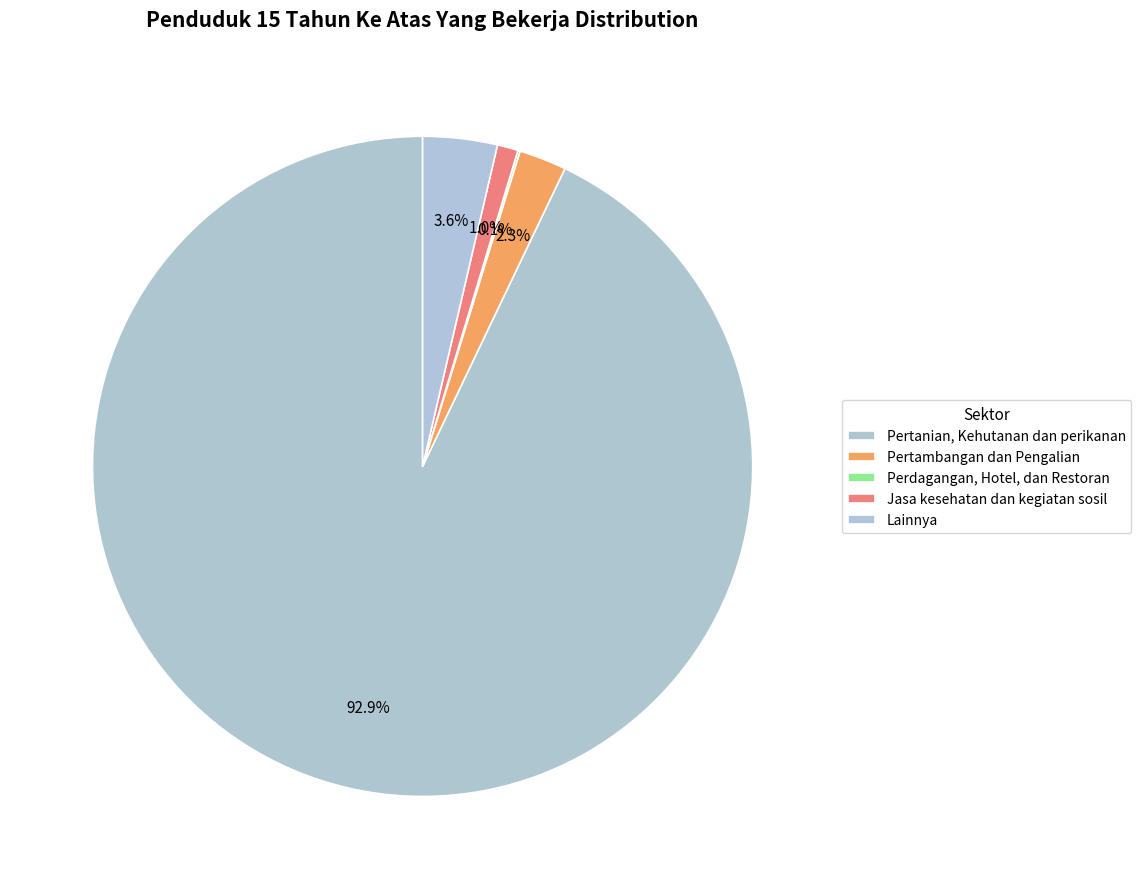

What is the smallest slice in the pie chart?

Perdagangan, Hotel, dan Restoran